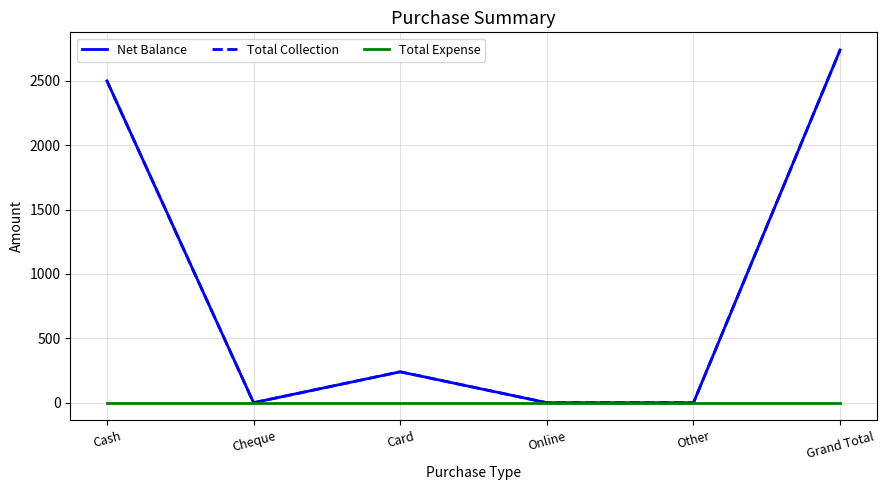

Does the chart have visible grid lines?

Yes